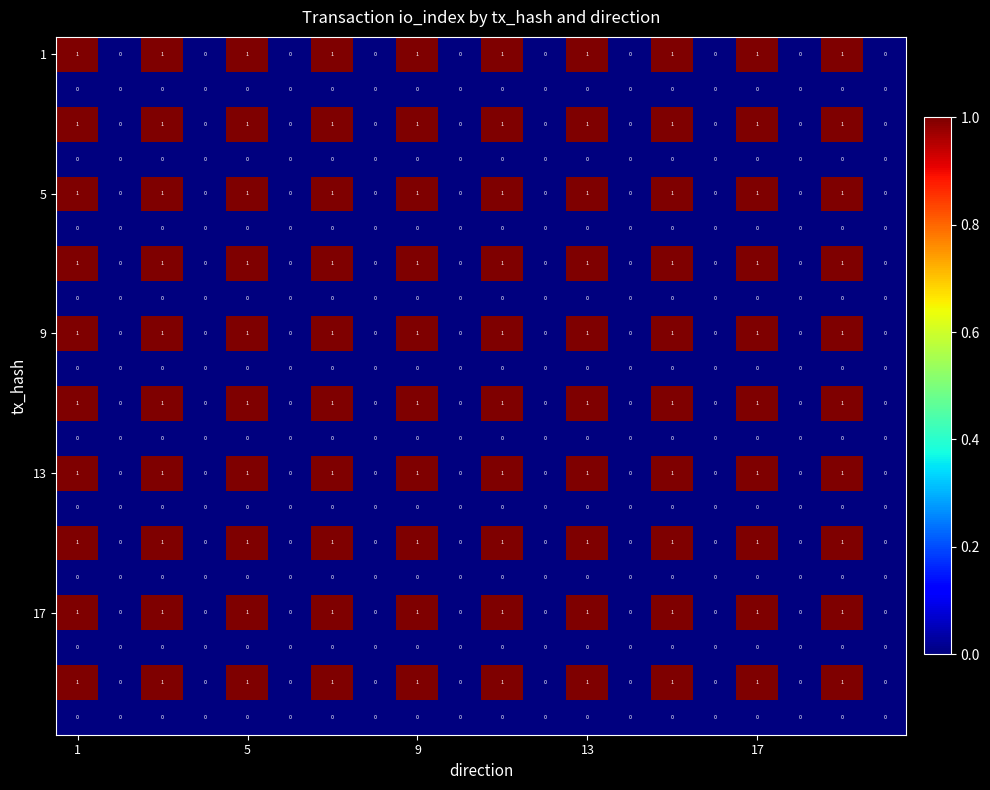

How many series are shown in this chart?

20